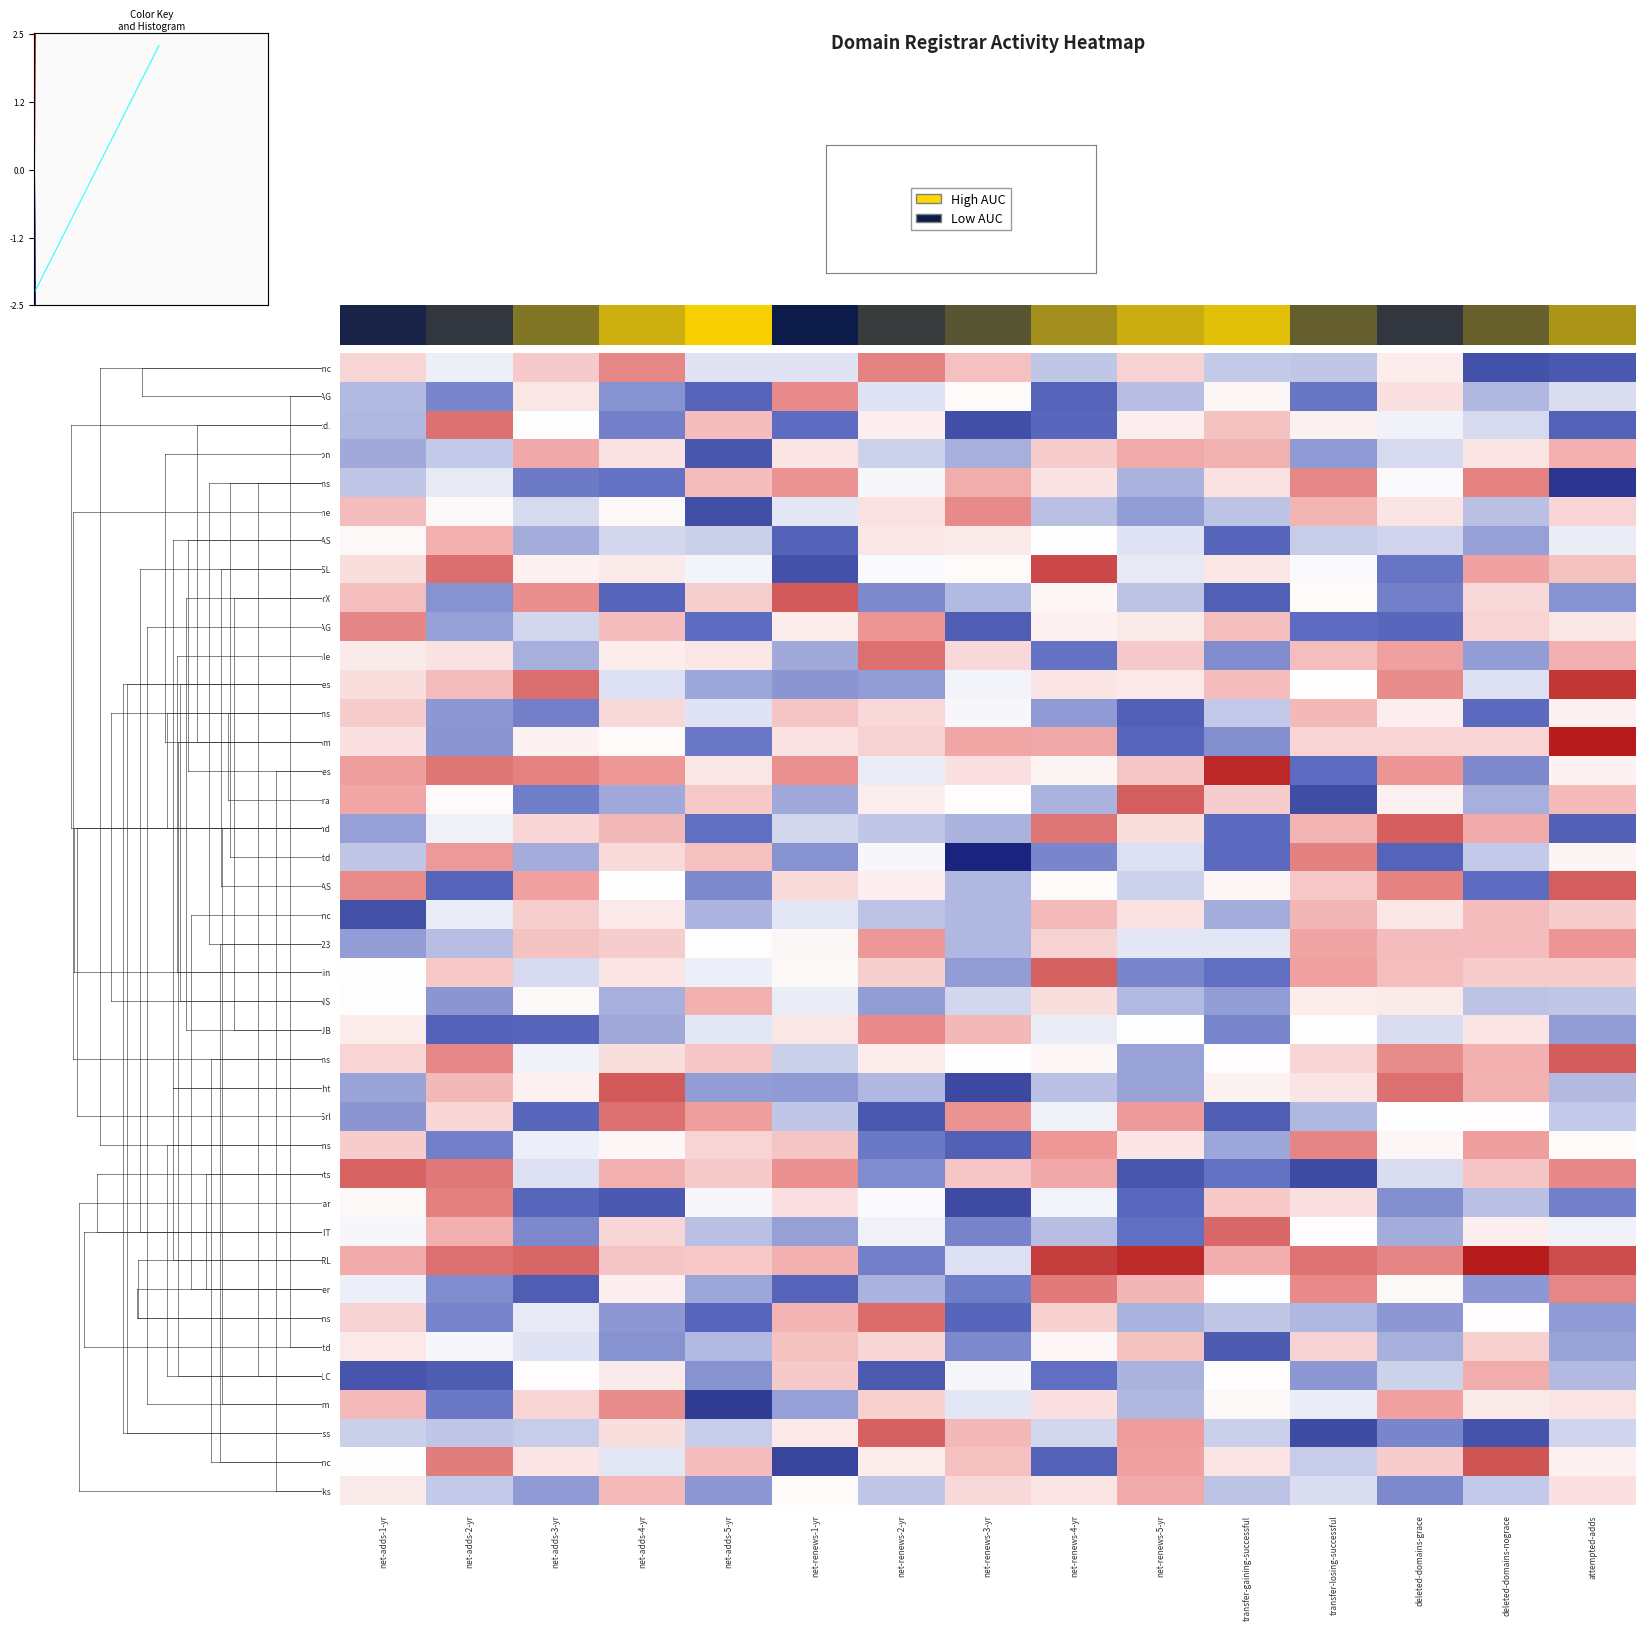

The Epik Inc series shows -0.2 at net-renews-3-yr. True or false?

False